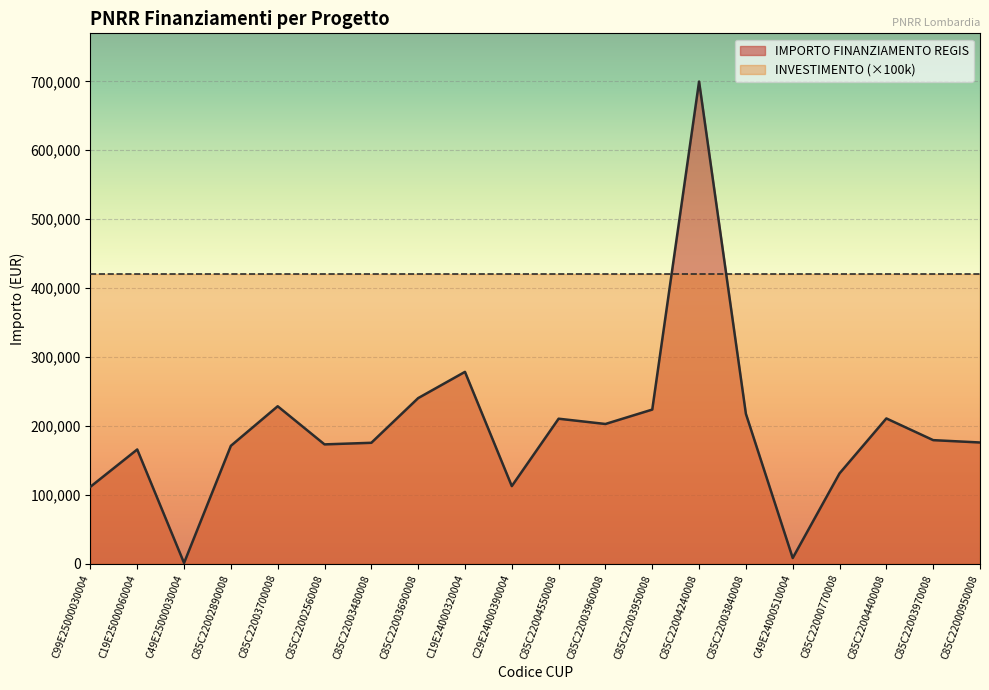

What is the minimum value shown in the chart?

1200.0